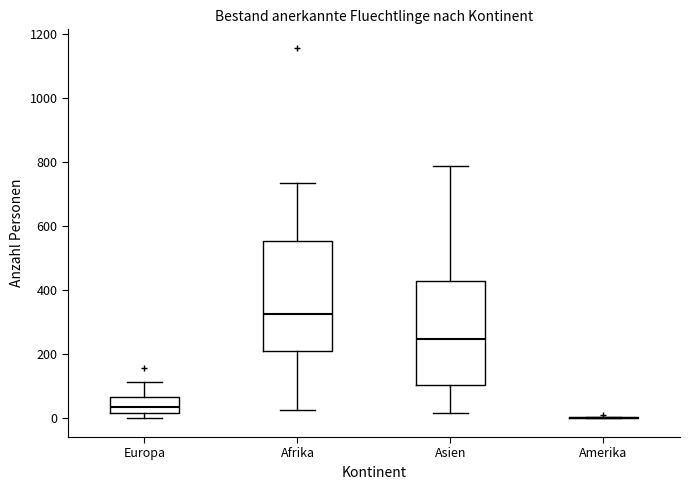

Reading left to right, read every box against the y-axis: the position of its median line, the range the box covers, and the ends of its whiskers. The values are not printed on the chart, so give them approximately, as read against the axis.

Europa: median 40, box 20 to 60, whiskers 0 to 120
Afrika: median 320, box 220 to 560, whiskers 20 to 740
Asien: median 240, box 100 to 420, whiskers 20 to 780
Amerika: box collapsed to a line at 0, whiskers 0 to 0